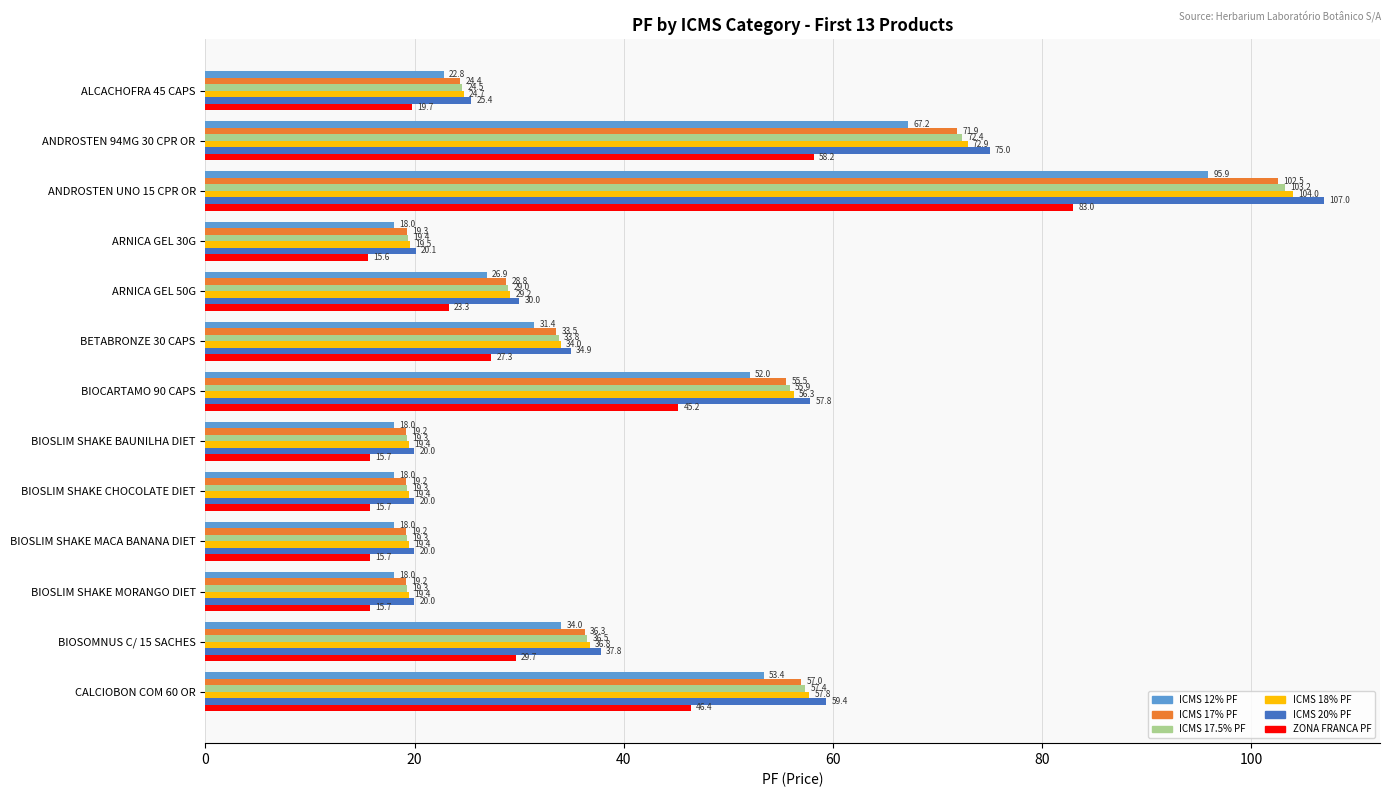

What is the difference between the maximum and second lowest values in the ICMS 17.5% PF series?

83.9